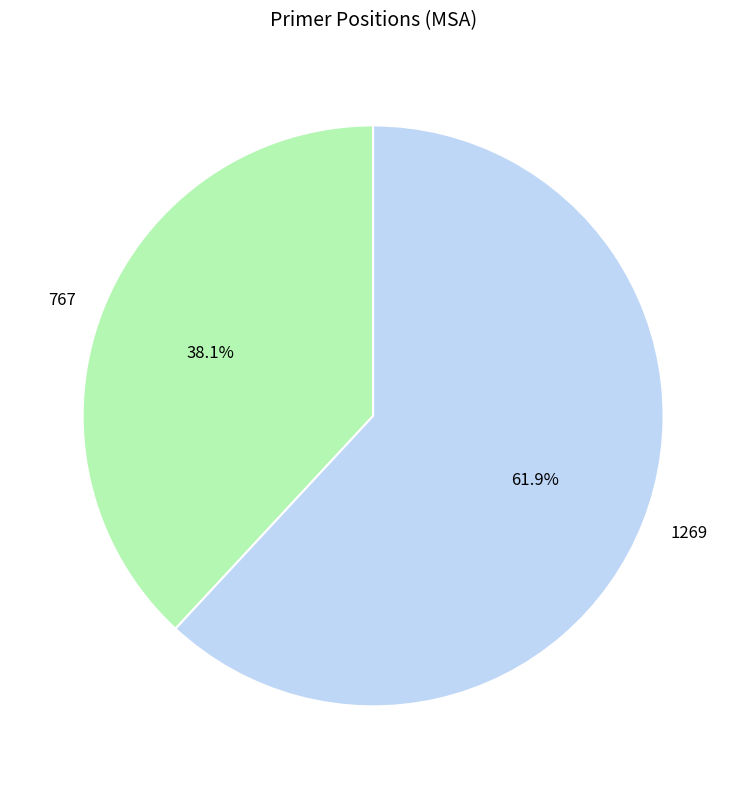

True or false: 1269 accounts for 62% of the total.

True